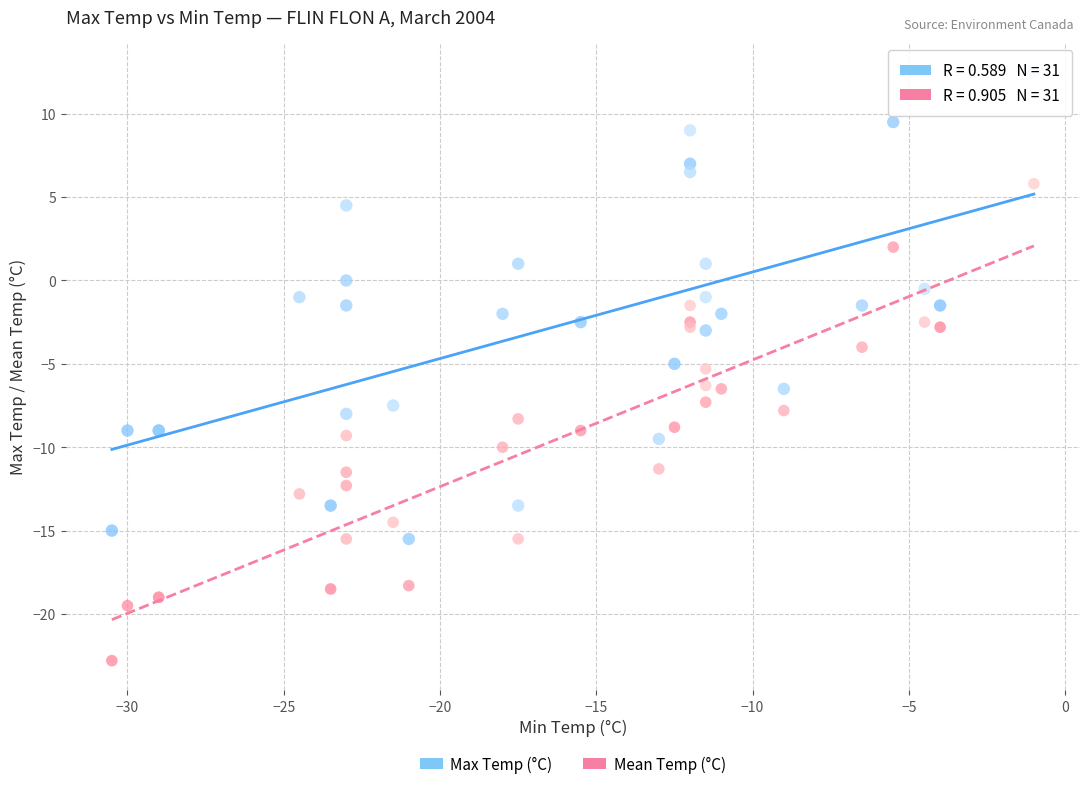

Which series contains the highest Y value?

Max Temp (°C)